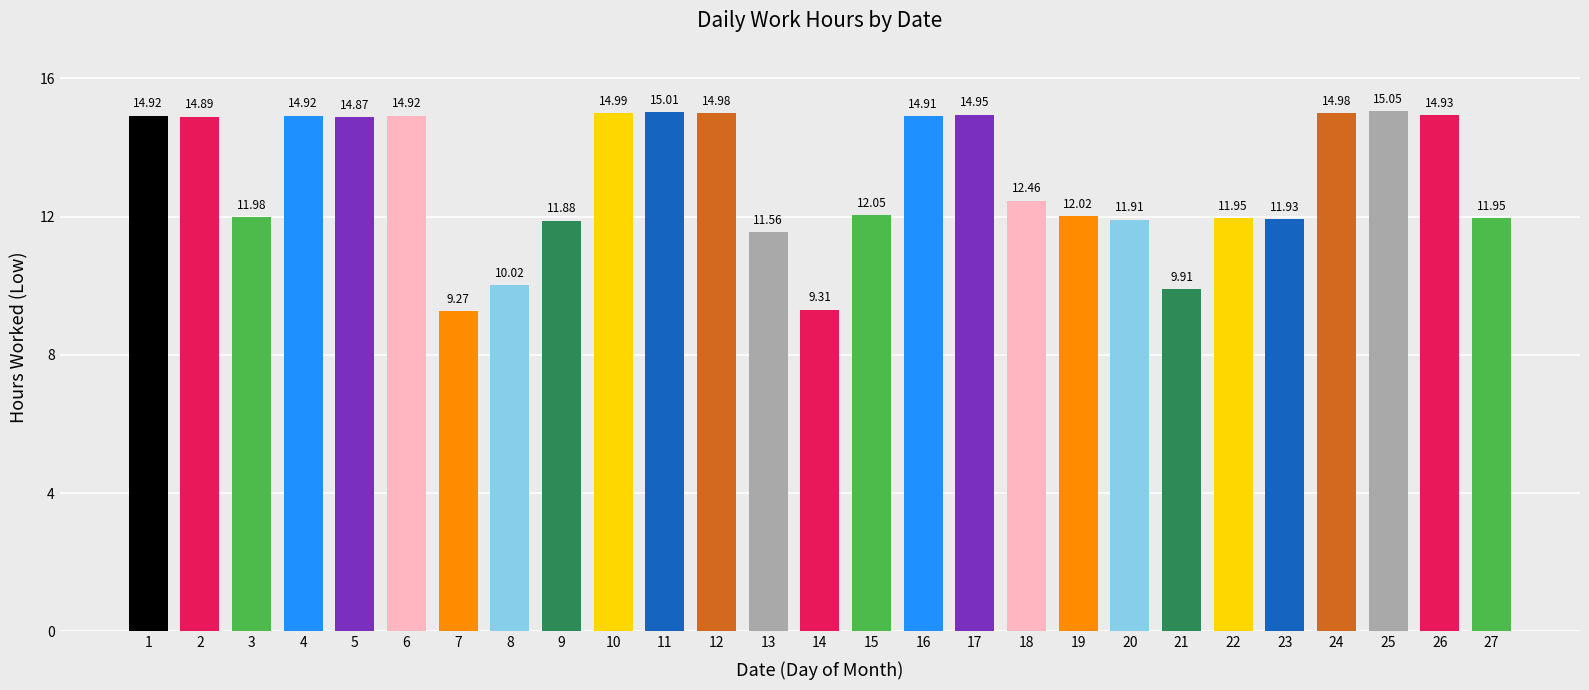

What is the difference between the values at 18 and 1?

2.5